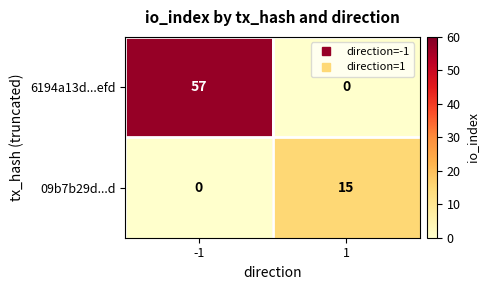

Which series has the largest range (max minus min)?

6194a13d...efd